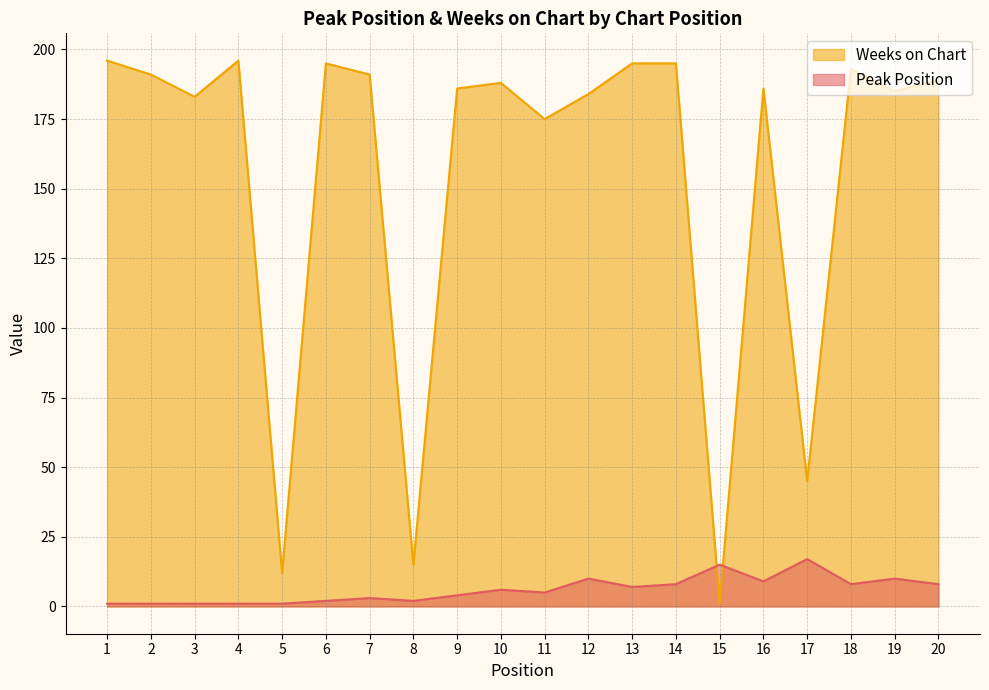

Between which two adjacent categories do Weeks on Chart and Peak Position first intersect?

14 and 15